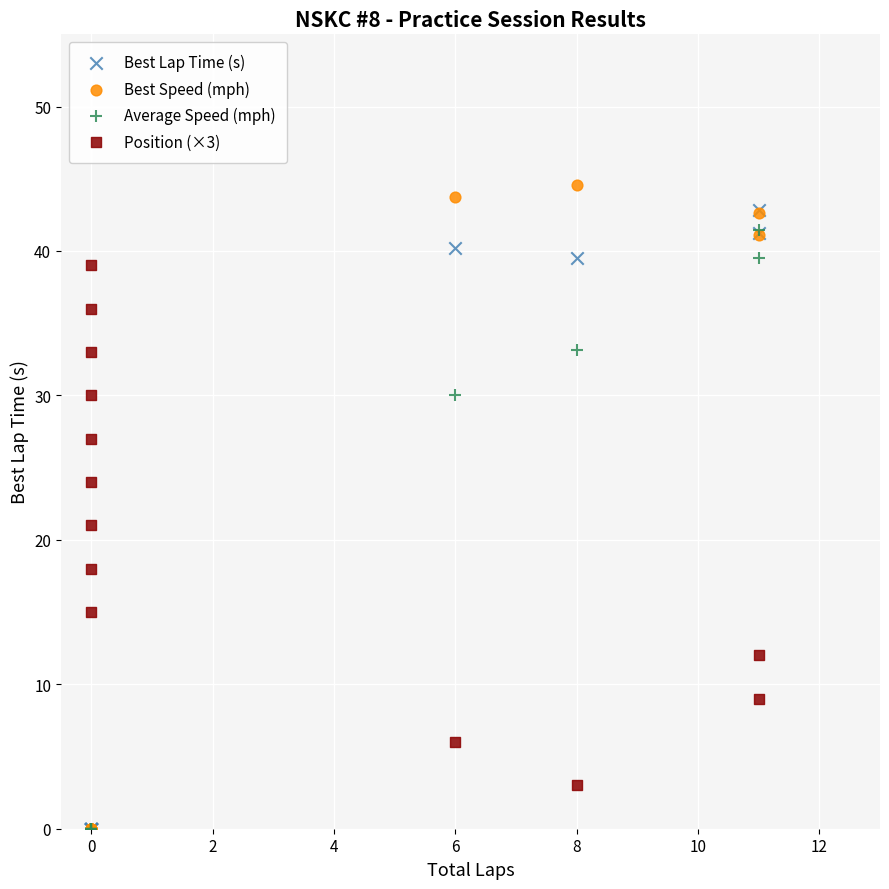

Across all series, what Y value is closest to 22?

21.0